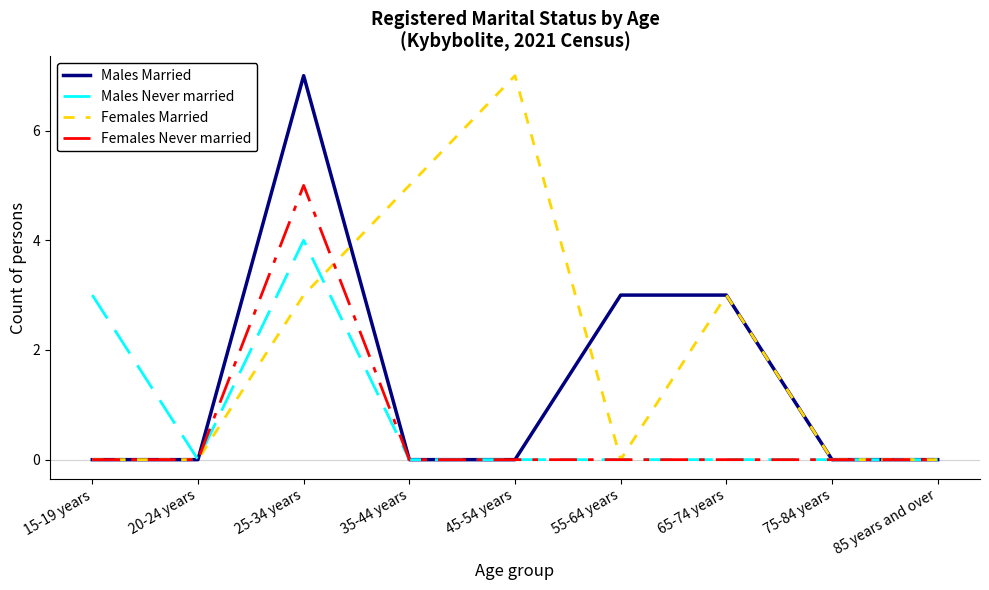

At which category does Males Never married reach its first local valley?

20-24 years